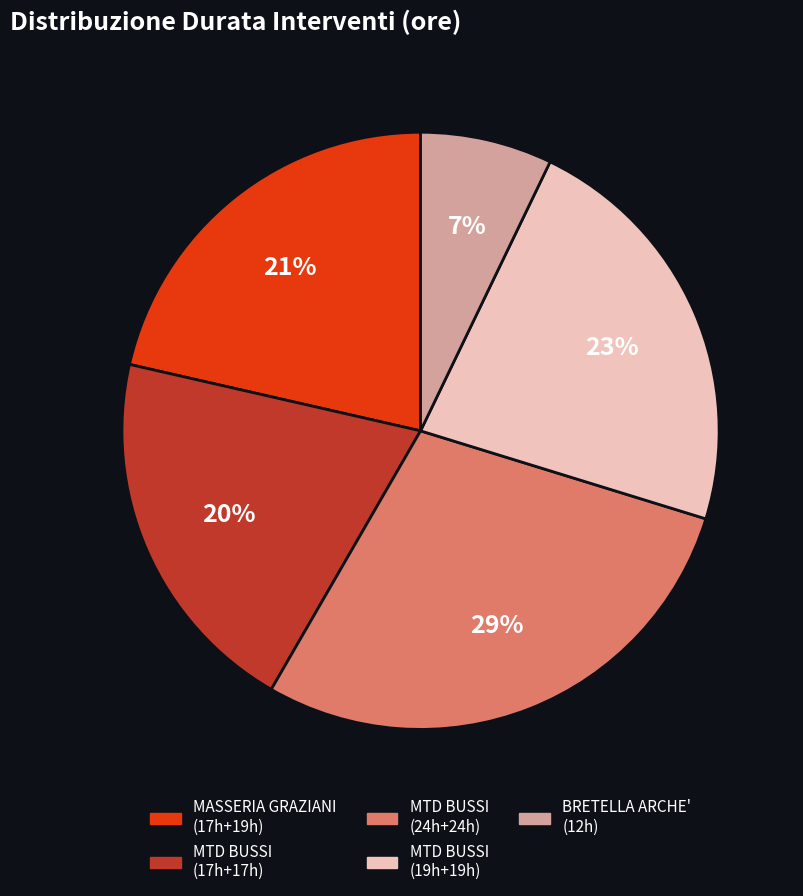

Does any single category account for the majority?

No